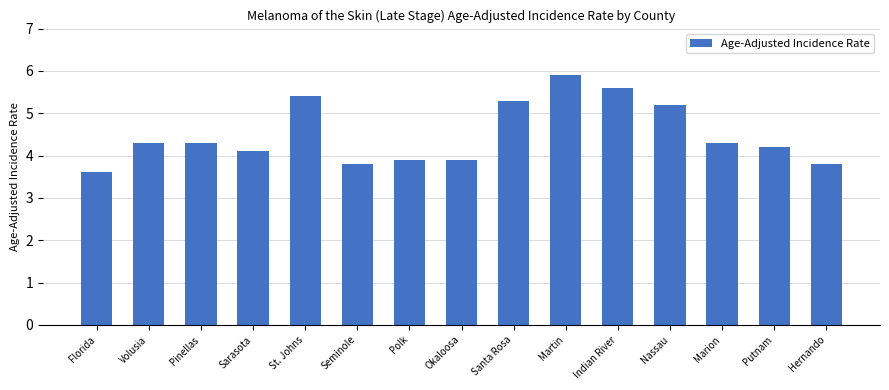

What is the label of the 6th bar from the right?

Martin